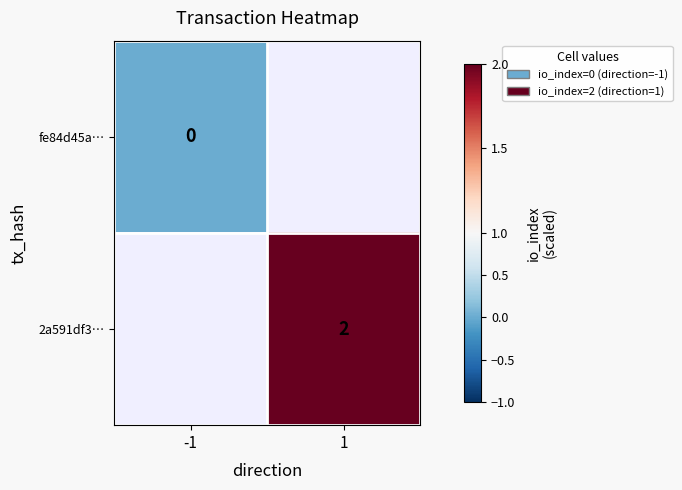

Is the value of 2a591df3… at 1 greater than the value of fe84d45a… at -1?

Yes